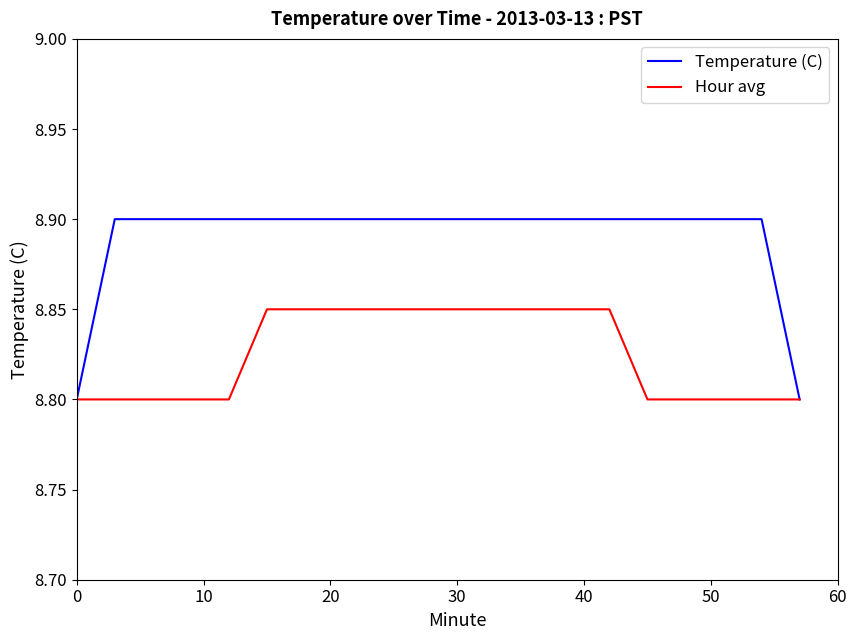

What is the maximum value shown in the chart?

8.9